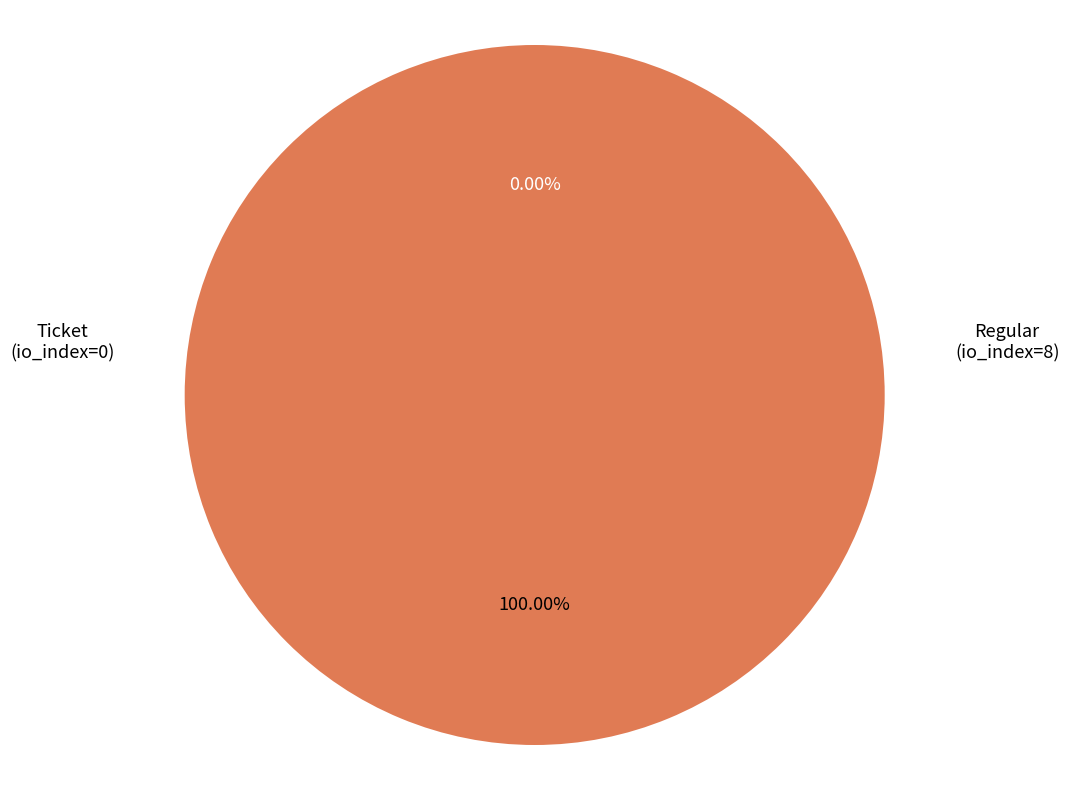

To the nearest percent, what is the combined percentage of Regular (io_index=8) and Ticket (io_index=0)?

100%